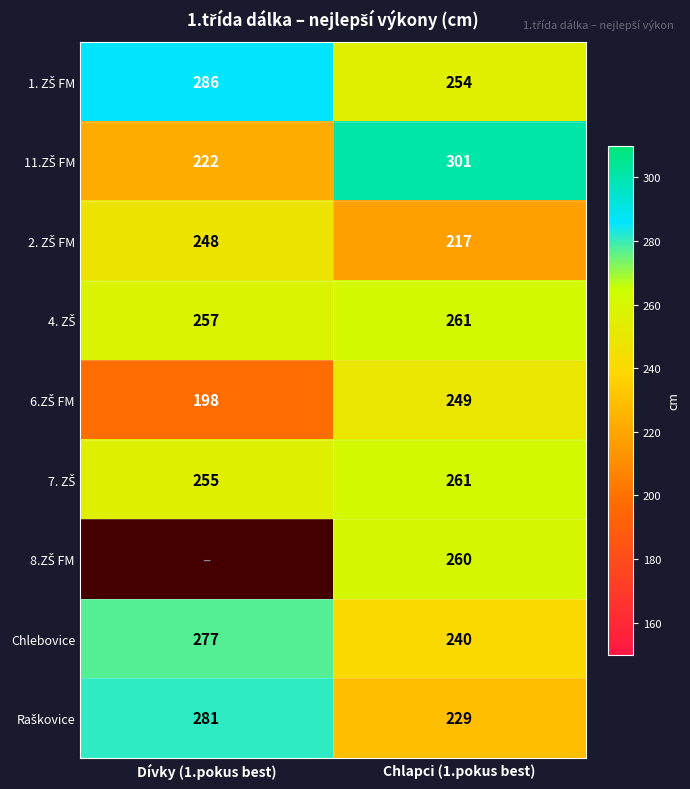

What is the approximate value of Chlebovice at Dívky (1.pokus best), to the nearest 5?

275